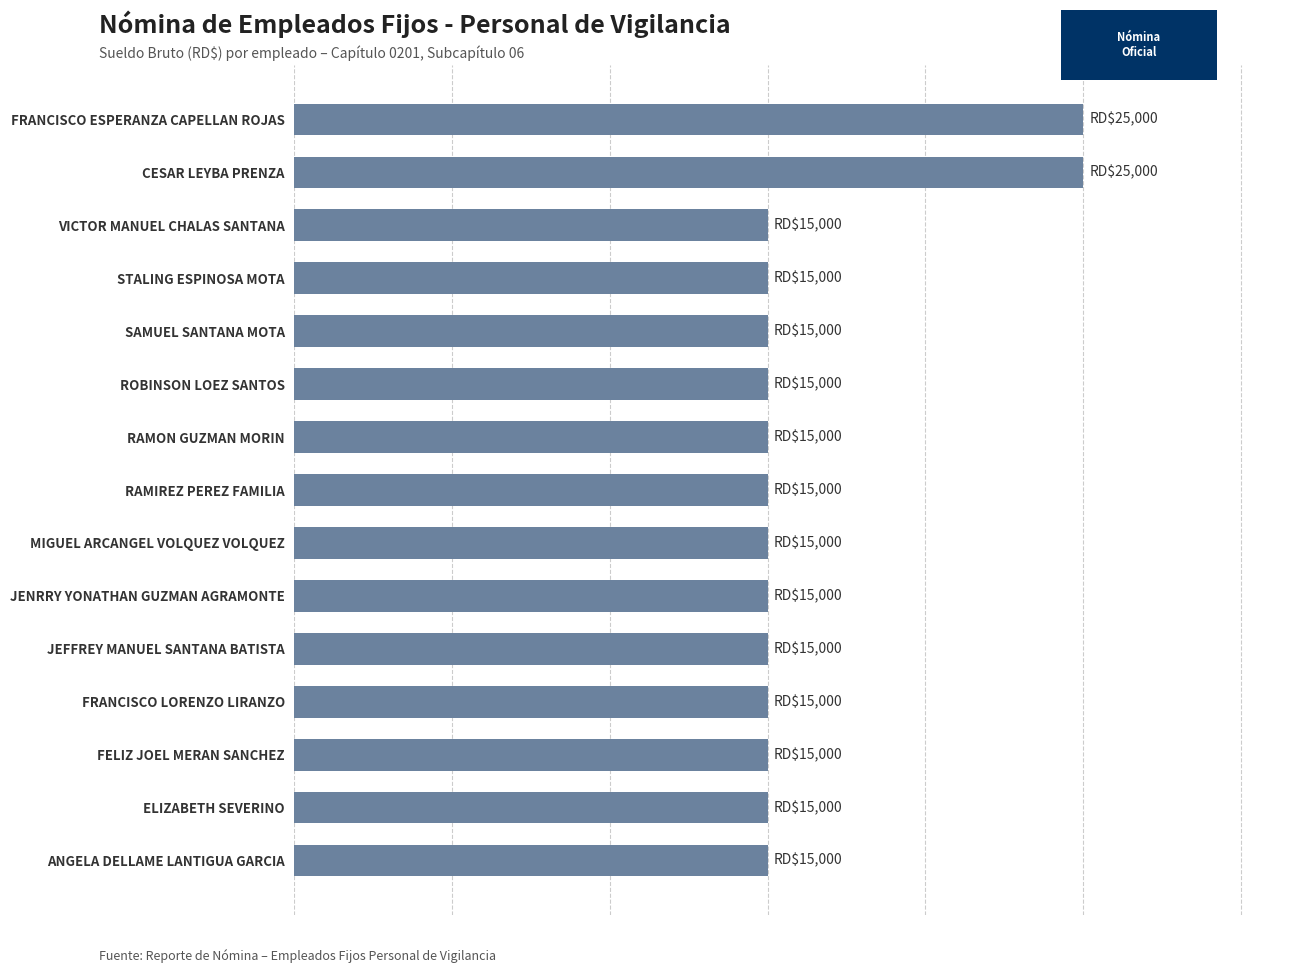

Are the bars horizontal?

Yes